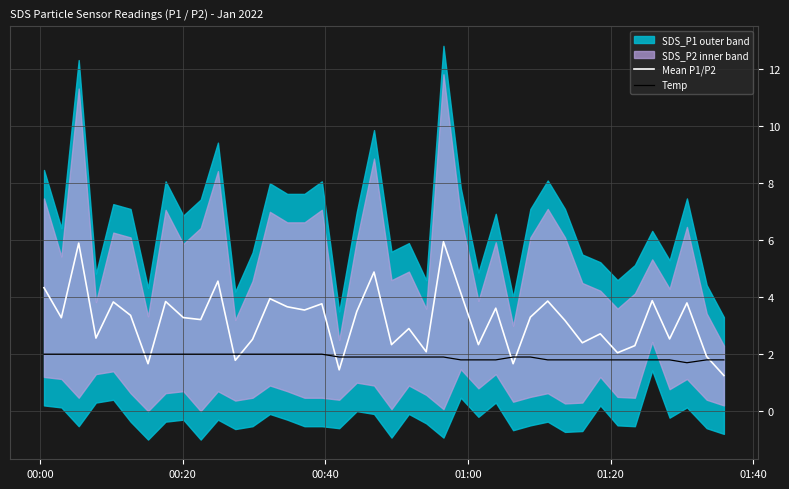

What is the highest value of the Mean P1/P2 series?

6.0